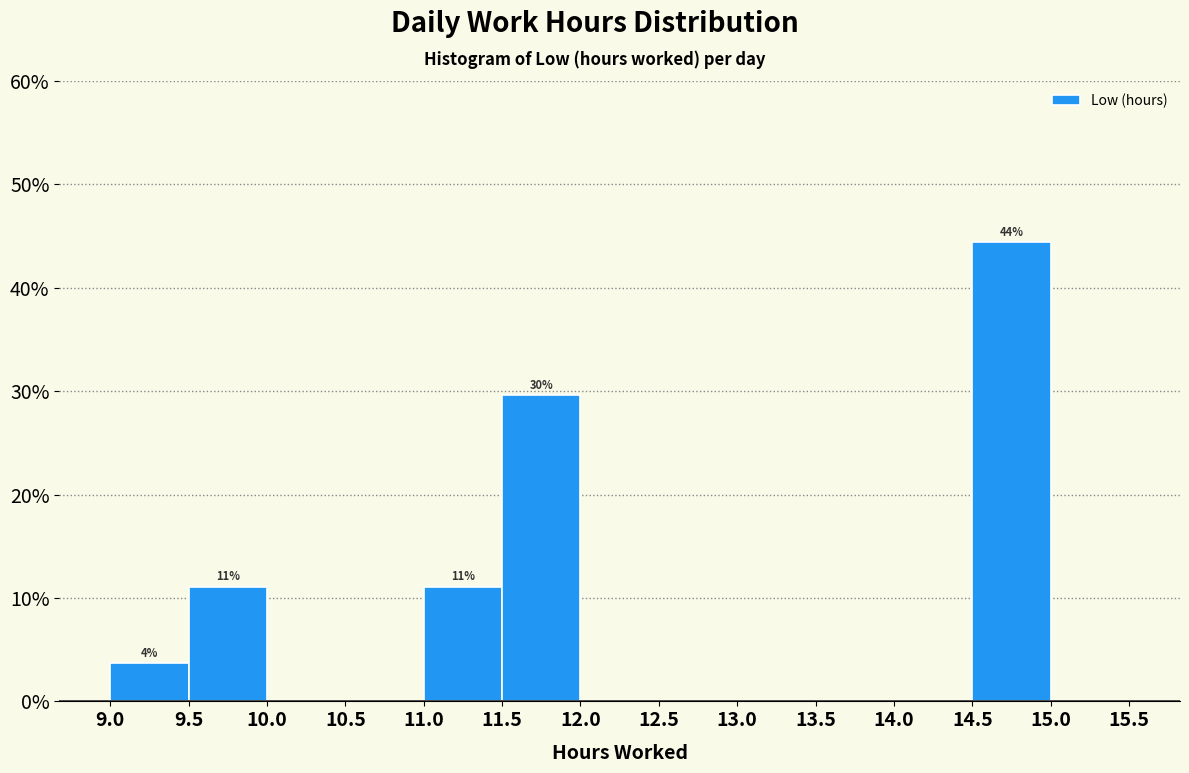

Which range on the x-axis has the tallest bar?

14.5 to 15.0